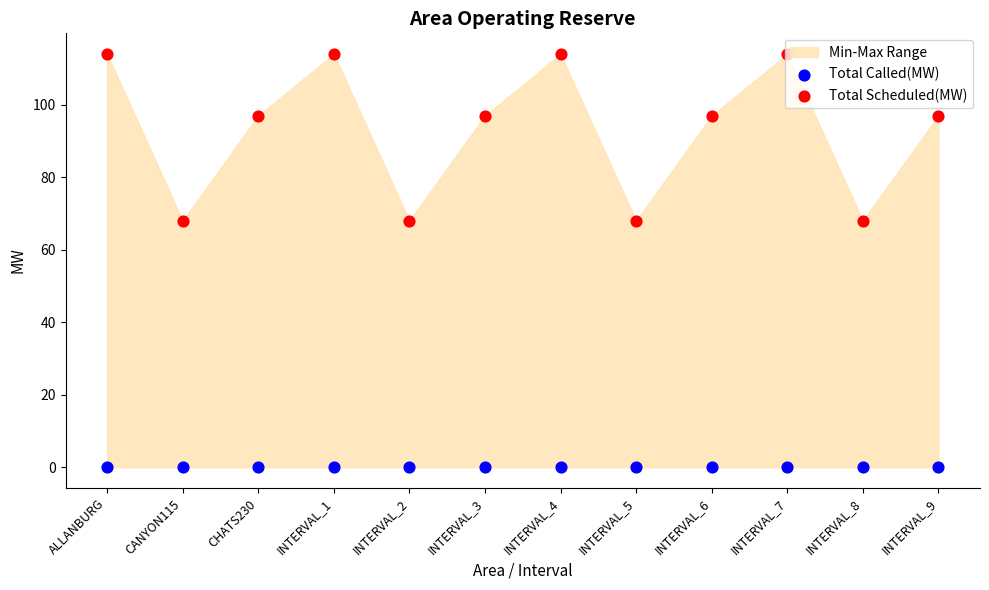

Is the value of Total Called(MW) at INTERVAL_1 greater than the value of Total Scheduled(MW) at CHATS230?

No